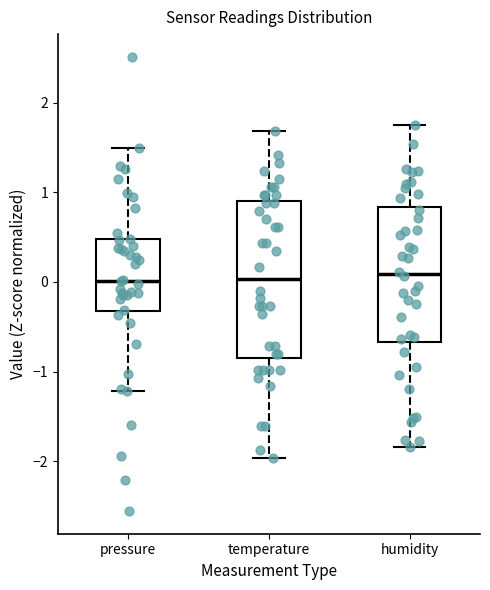

Reading left to right, read every box against the y-axis: the position of its median line, the range the box covers, and the ends of its whiskers. The values are not printed on the chart, so give them approximately, as read against the axis.

pressure: median 0.0, box -0.3 to 0.5, whiskers -1.2 to 1.5
temperature: median 0.0, box -0.8 to 0.9, whiskers -2.0 to 1.7
humidity: median 0.1, box -0.7 to 0.8, whiskers -1.8 to 1.8